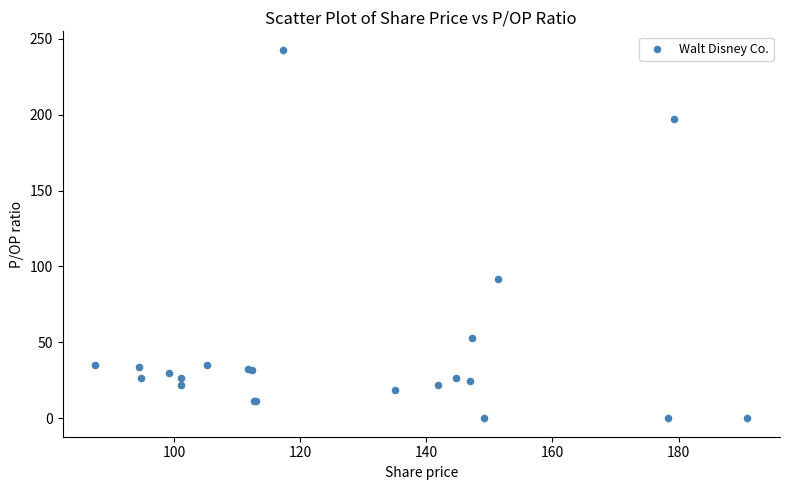

What Y value in the scatter plot is closest to 121?

91.5